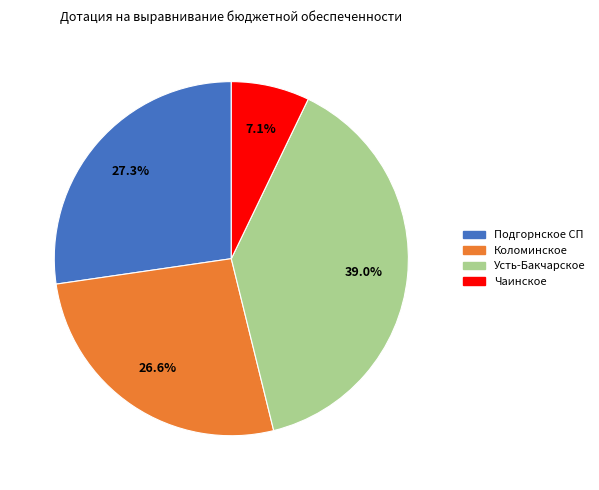

To the nearest percent, what is the average slice percentage?

25%